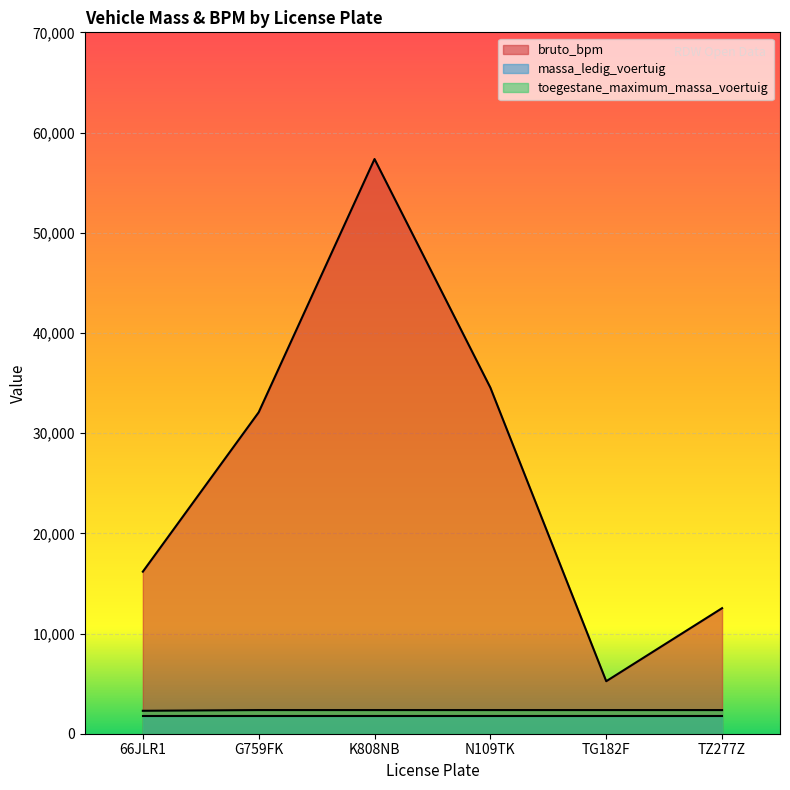

What position from the right is G759FK?

5